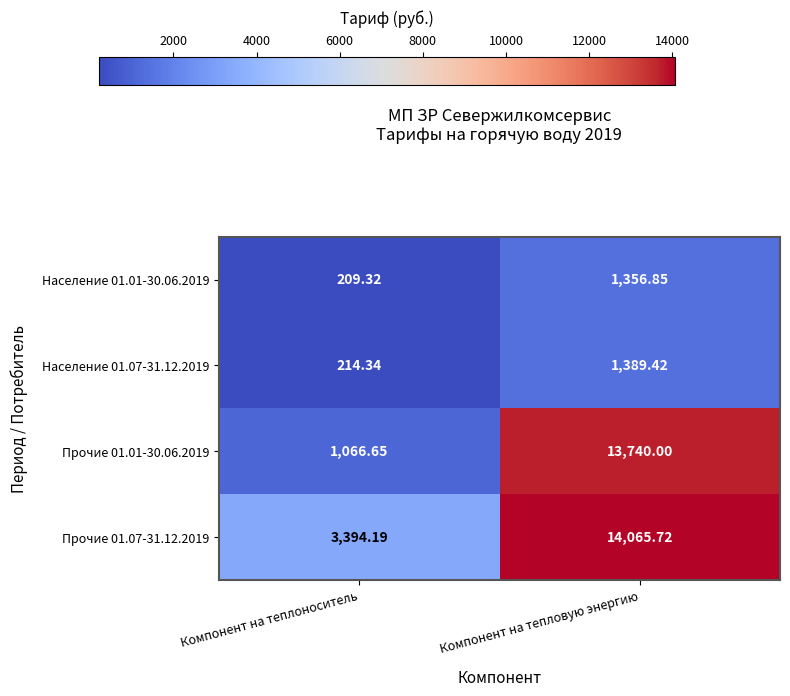

What is the spread (max minus min) of values at Компонент на теплоноситель?

3184.9